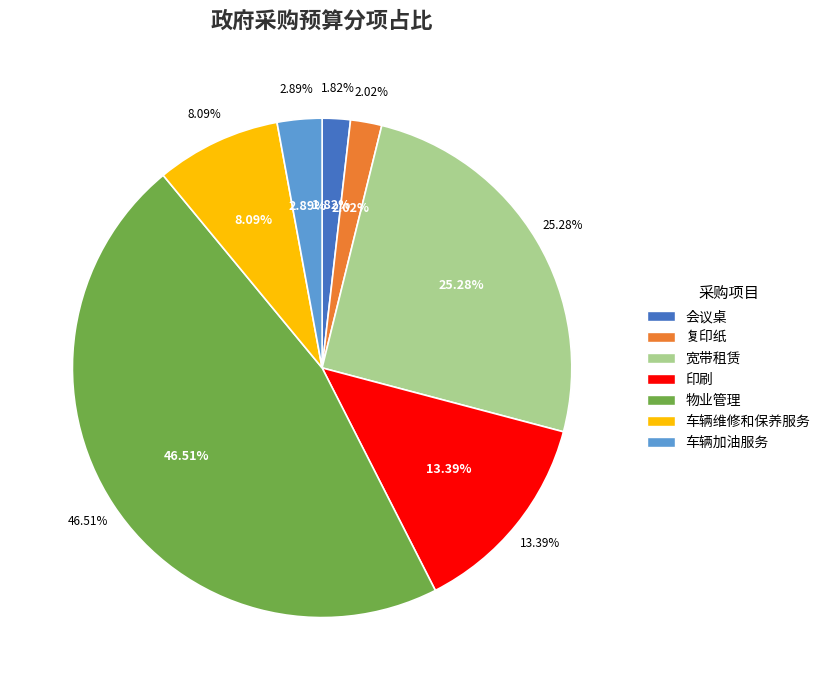

What percentage is the 物业管理 slice, to the nearest percent?

47%